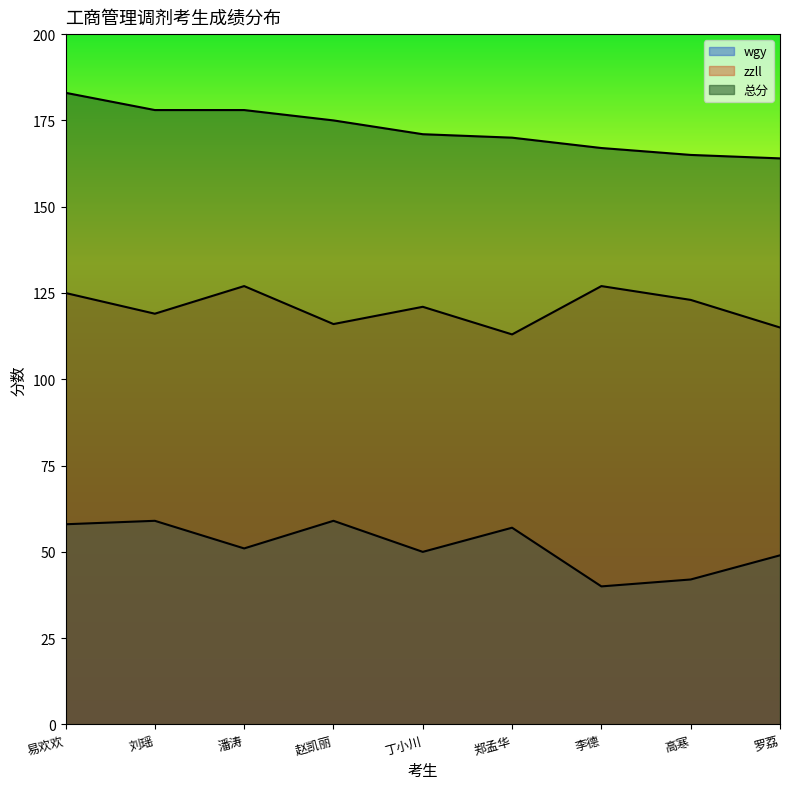

Which series has the largest total across all categories?

总分